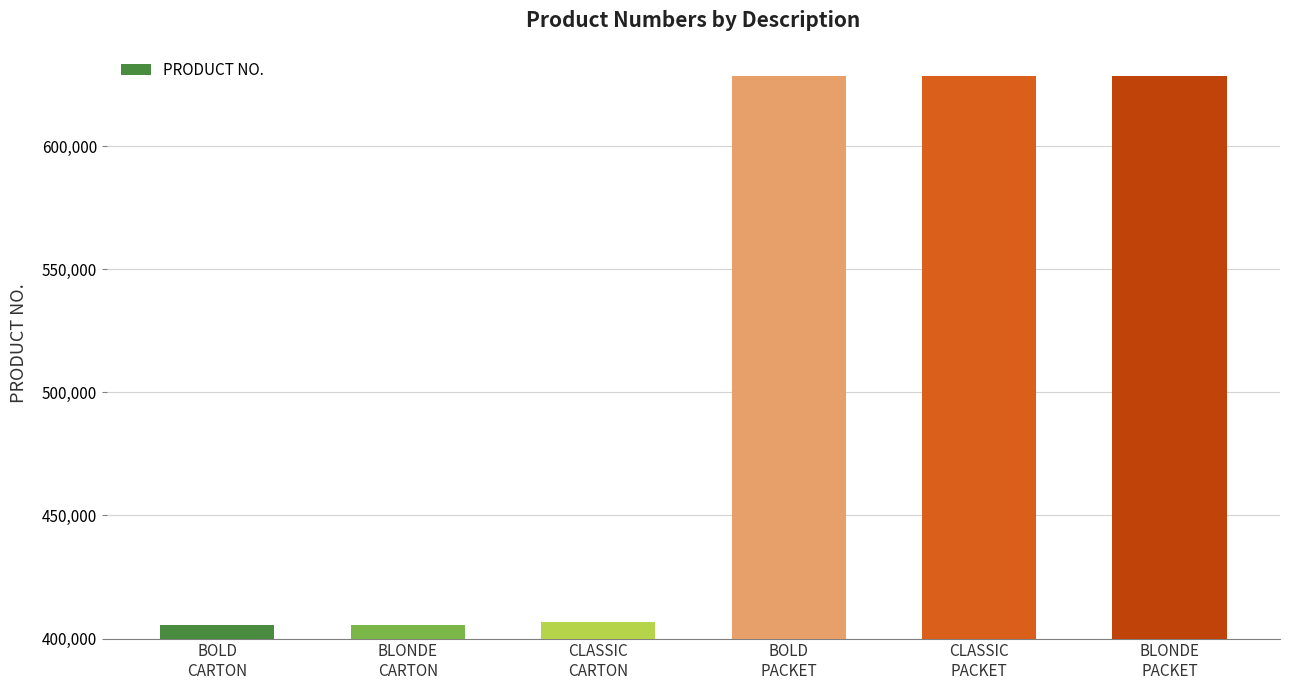

What is the ratio of the value at BLONDE
CARTON to the value at CLASSIC
PACKET?

0.6